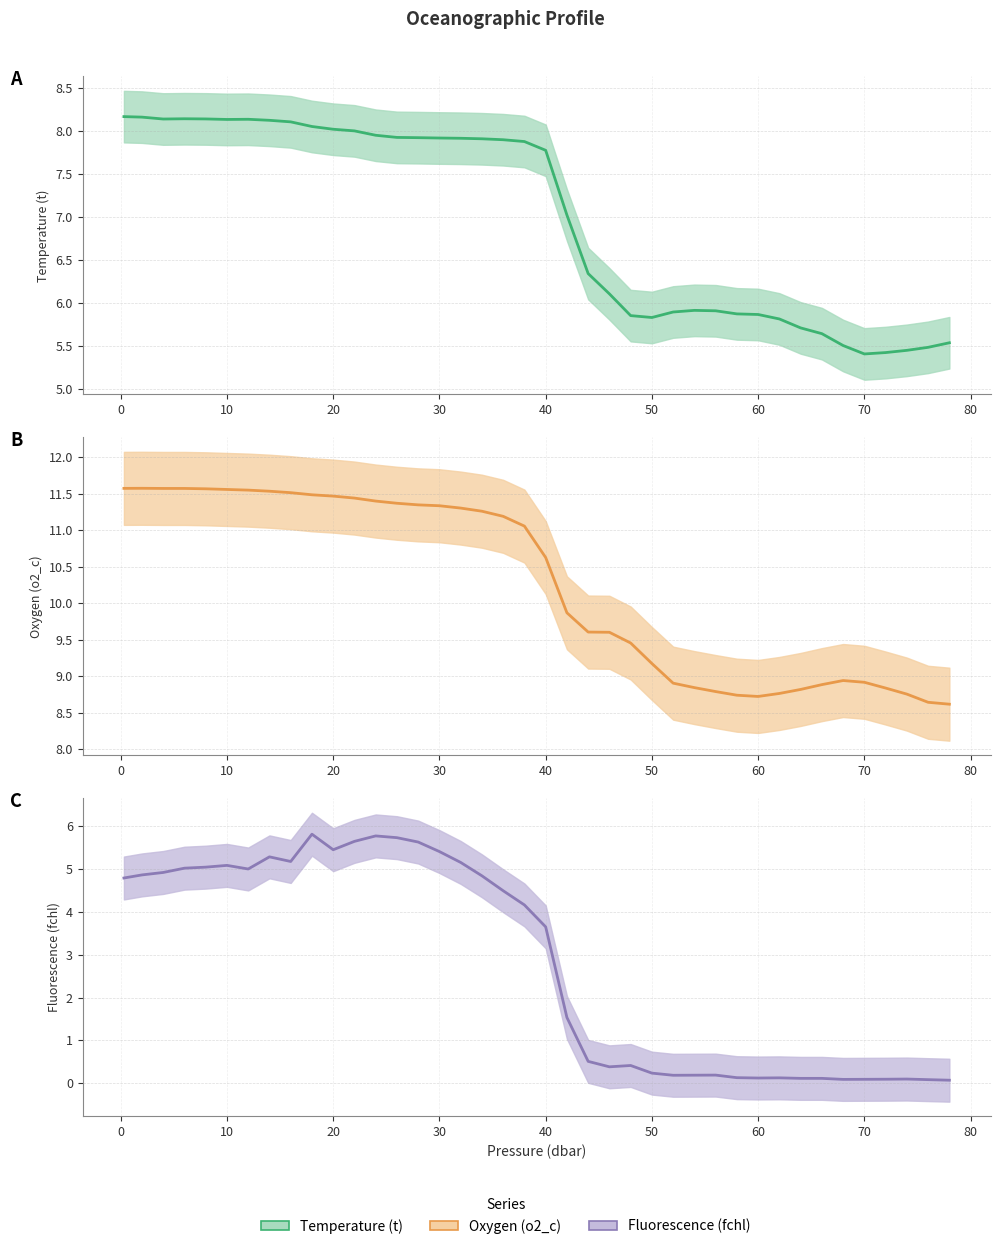

Which series has the largest range (max minus min)?

Fluorescence (fchl)